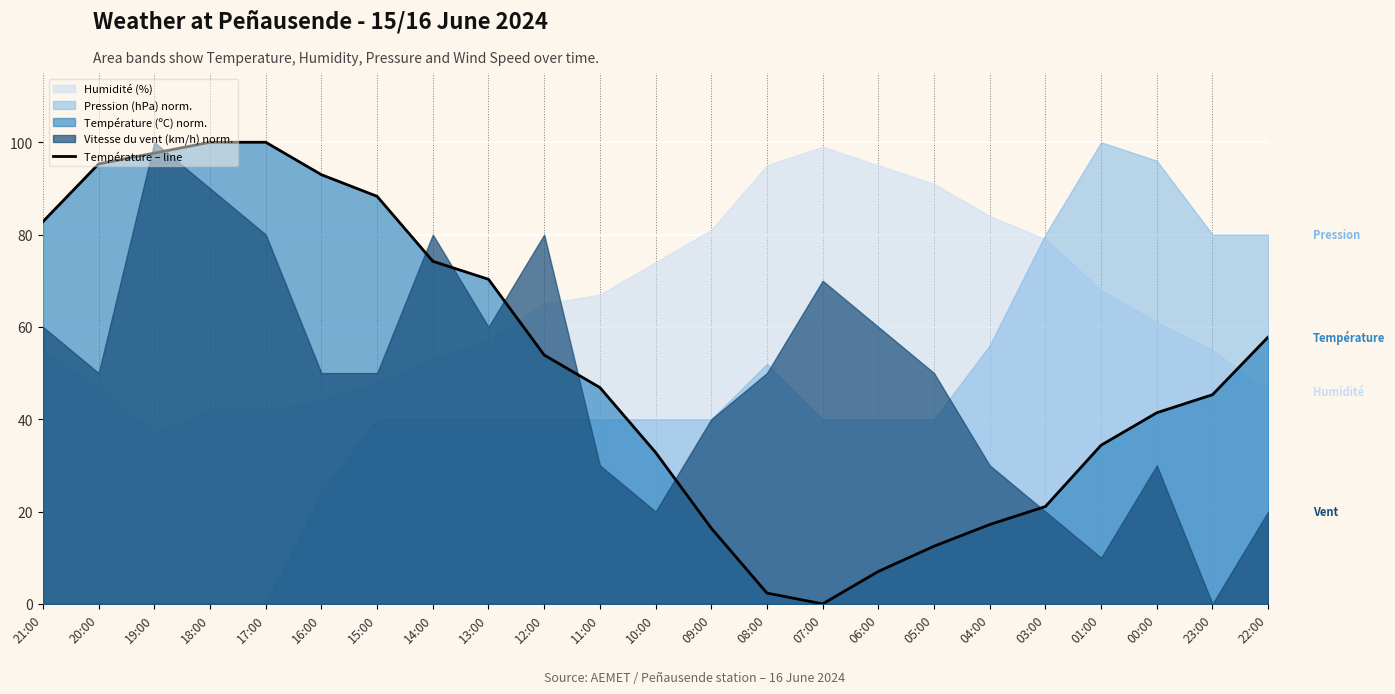

List the labels in order of value, smallest first.

07:00, 08:00, 06:00, 05:00, 09:00, 04:00, 03:00, 10:00, 01:00, 00:00, 23:00, 11:00, 12:00, 22:00, 13:00, 14:00, 21:00, 15:00, 16:00, 20:00, 19:00, 18:00, 17:00